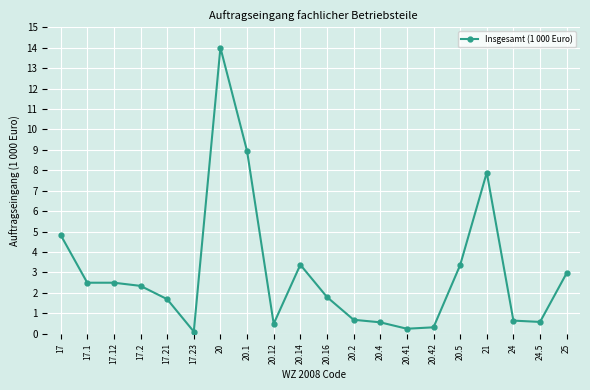

How many lines are shown in the chart?

1